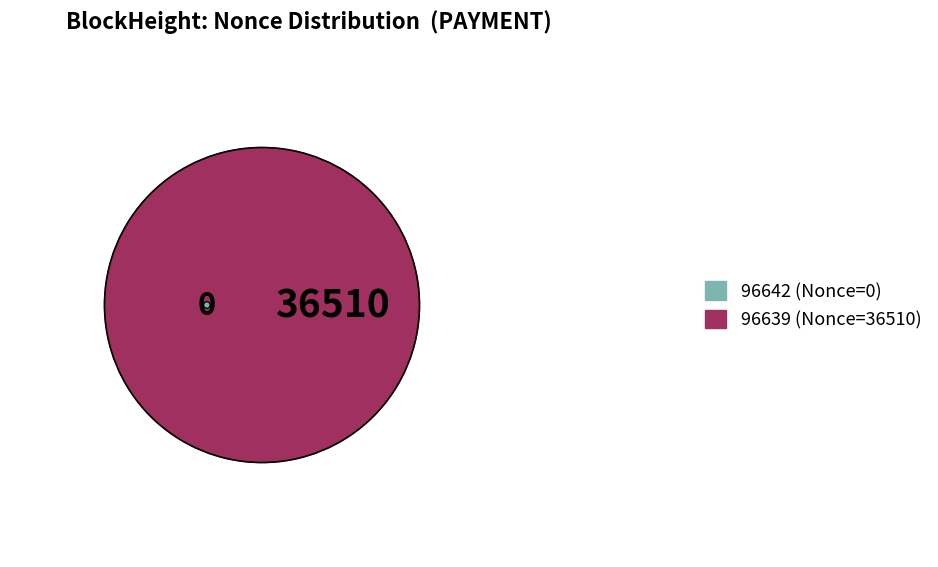

Which slice represents more than half of the pie?

96639